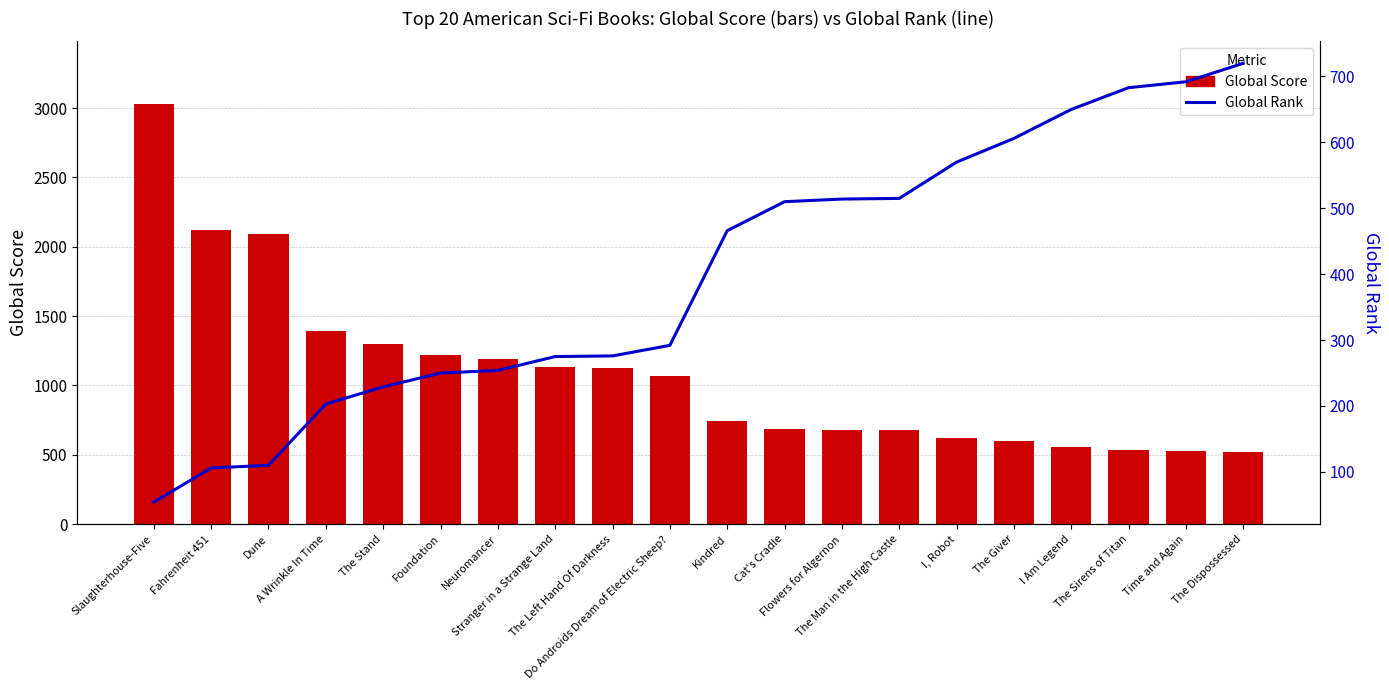

Rank the series by their maximum value, from lowest to highest.

Global Rank, Global Score